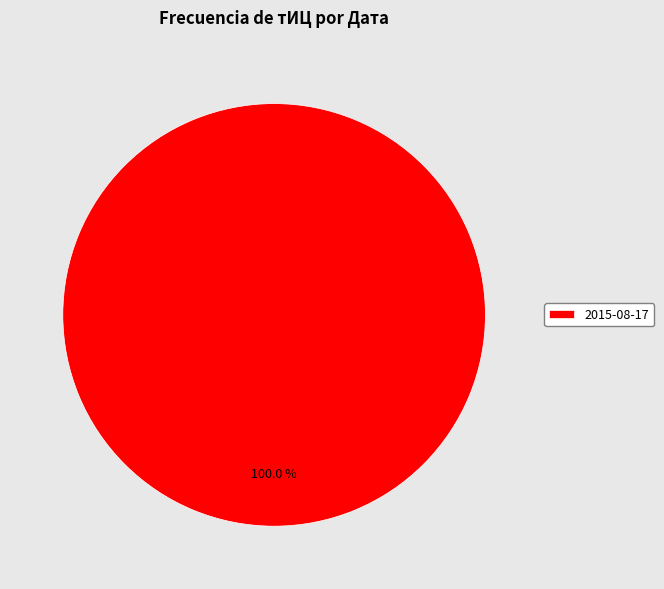

What is the majority slice?

2015-08-17